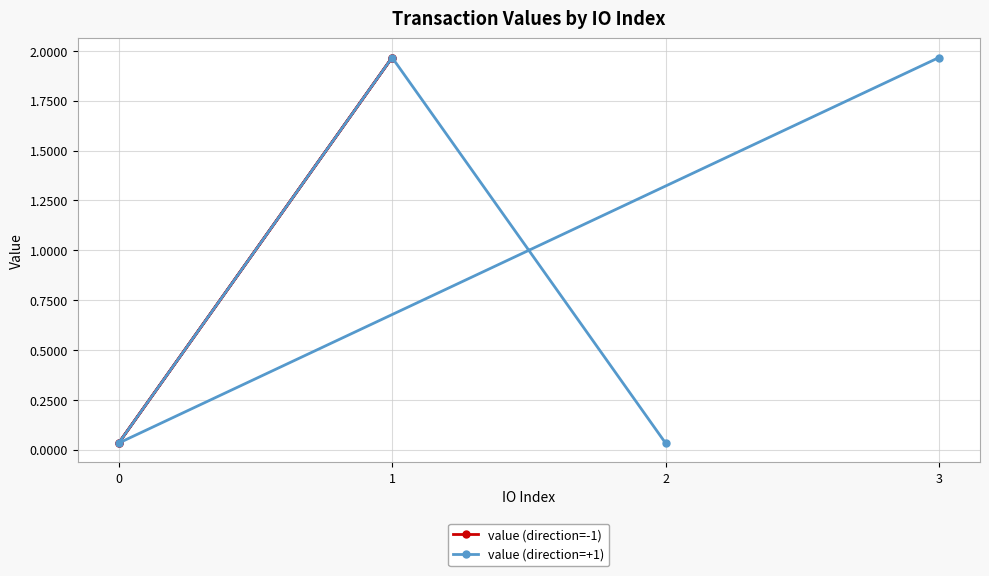

How many values in the value (direction=-1) series are below 1?

2